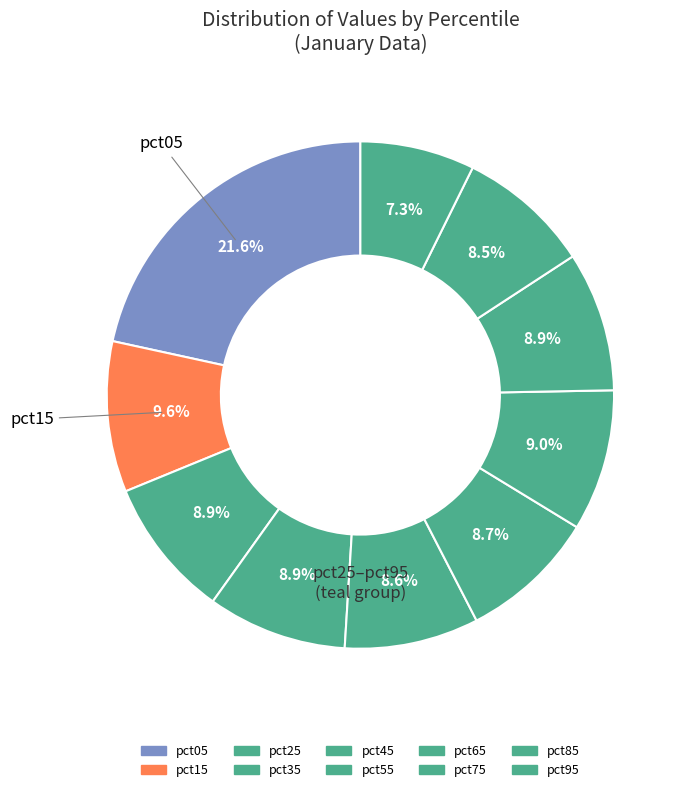

How many segments does this pie chart have?

10